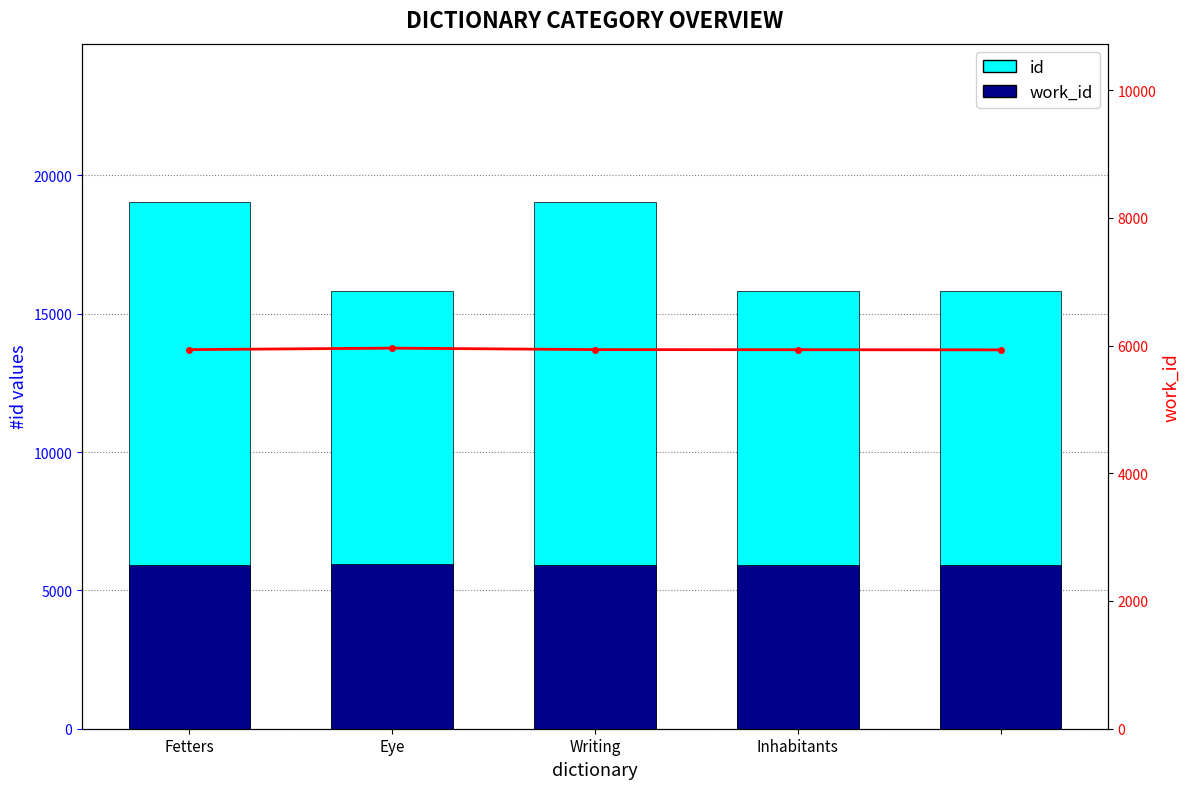

What is the difference between the second highest and second lowest values in the work_id series?

2